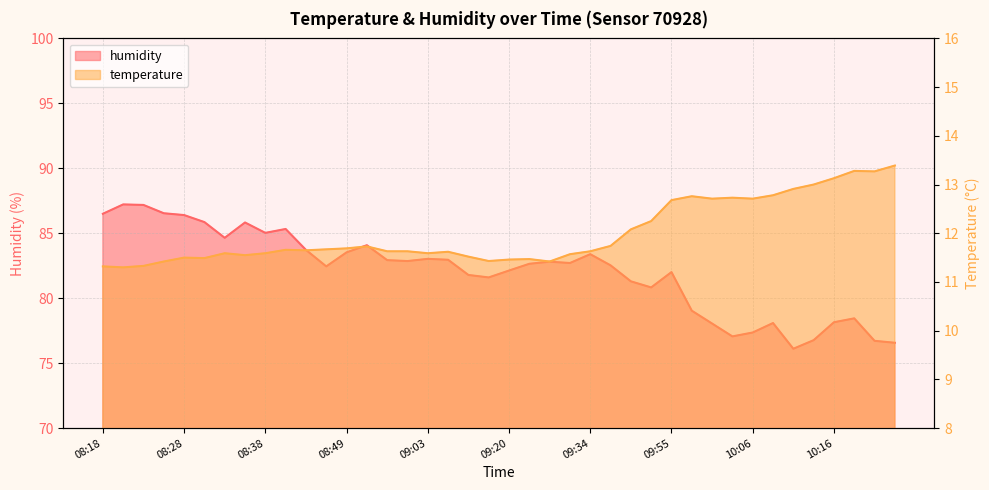

True or false: temperature has more than 2 points higher than both neighbors.

True